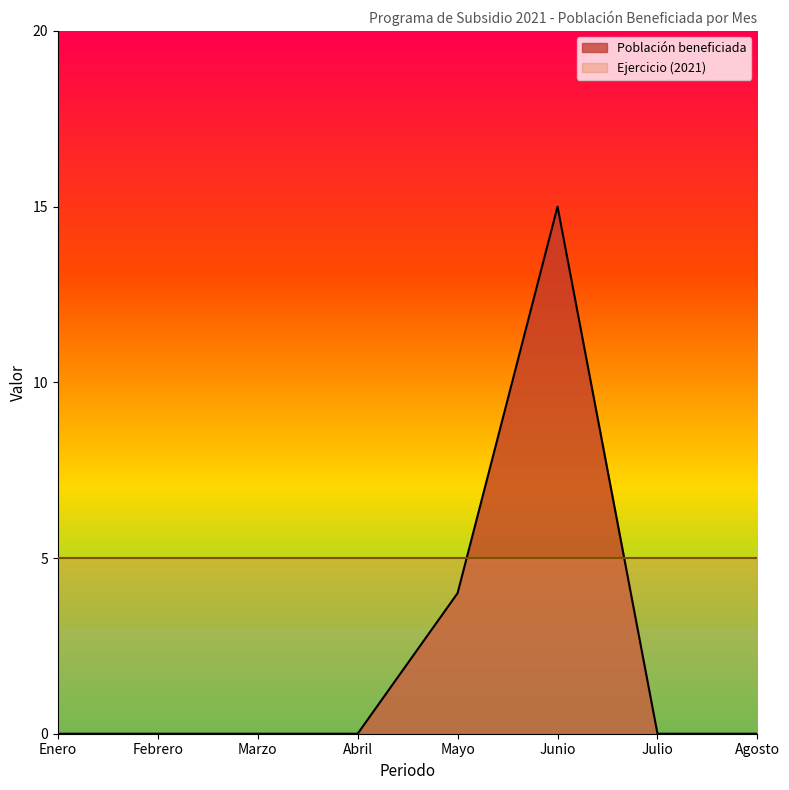

Rank the categories by value from lowest to highest.

Enero, Febrero, Marzo, Abril, Julio, Agosto, Mayo, Junio